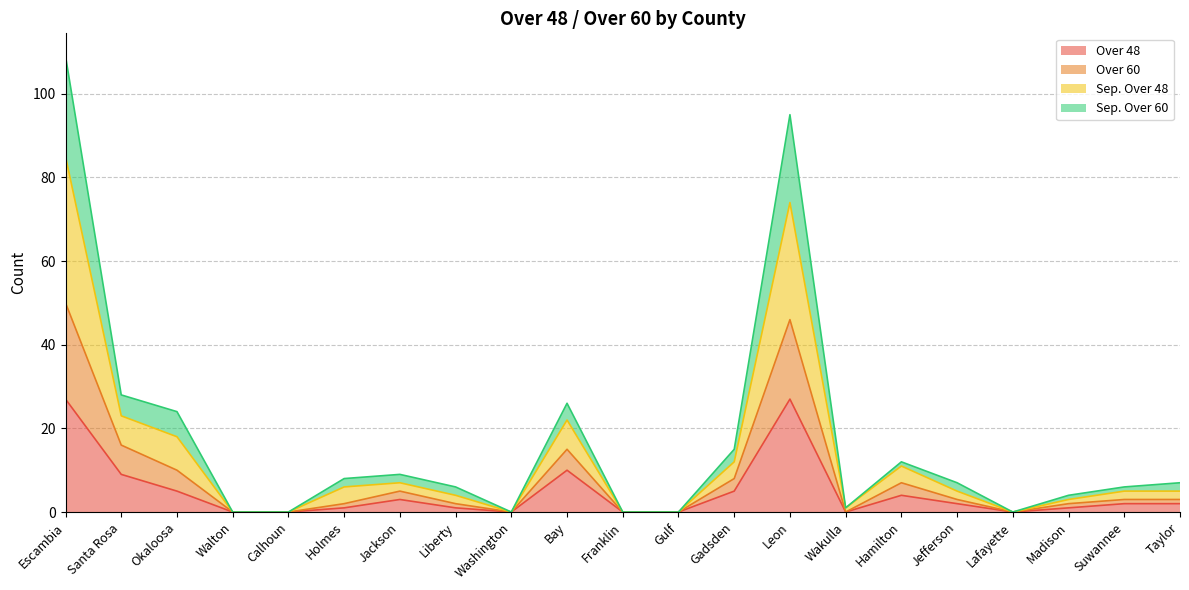

What position from the left is Washington?

9